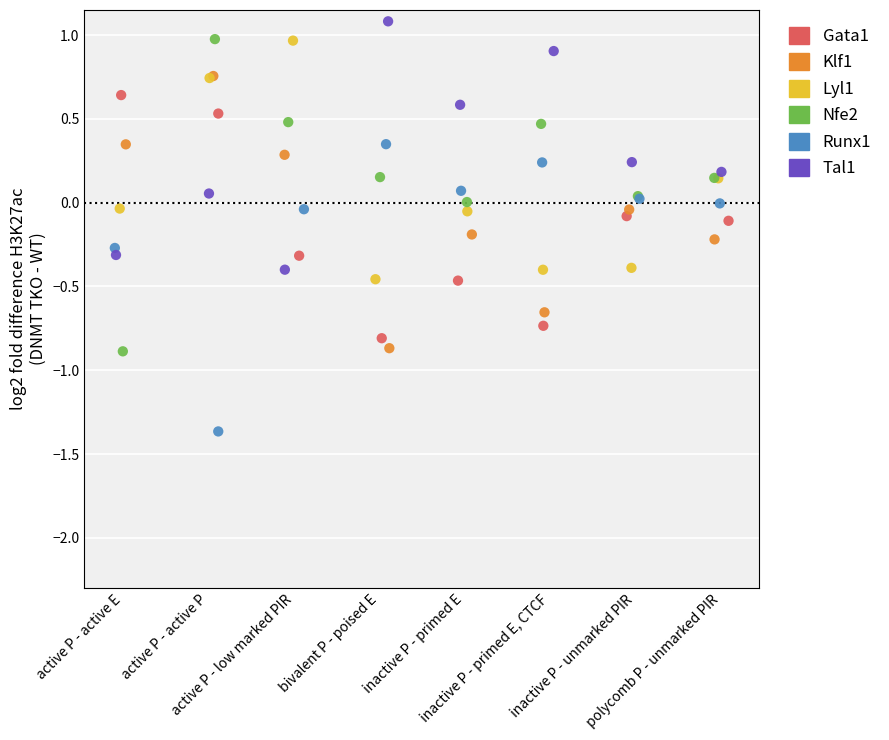

Which series has the largest Y range (max minus min)?

Nfe2